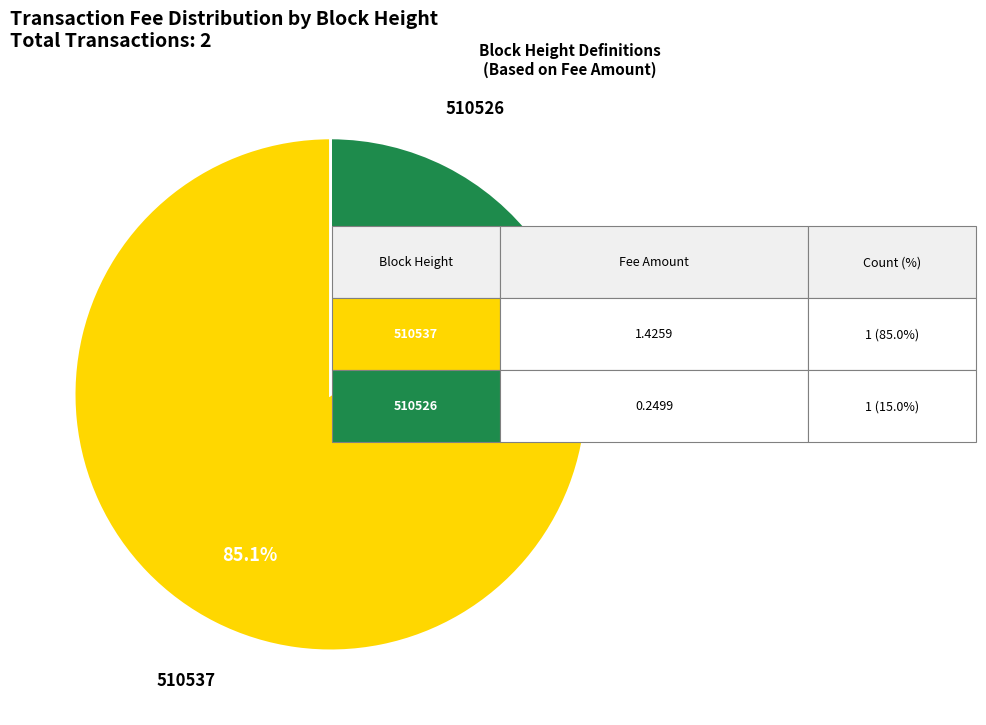

Count the number of slices in the pie.

2